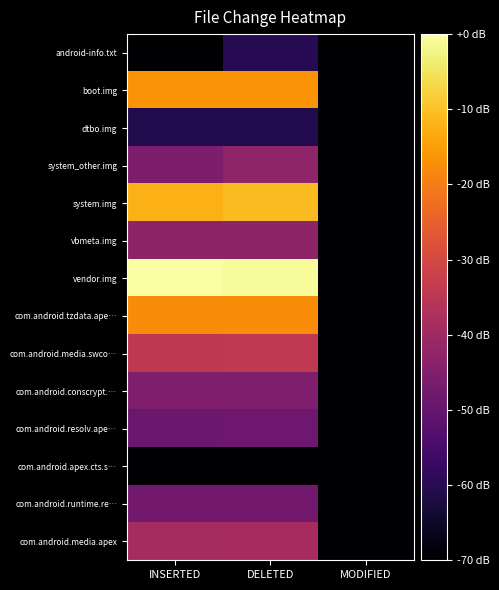

Which has a higher value, DELETED or MODIFIED?

DELETED